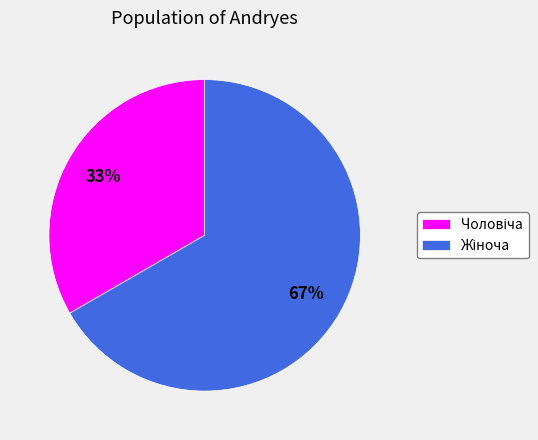

Does any single category account for the majority?

Yes